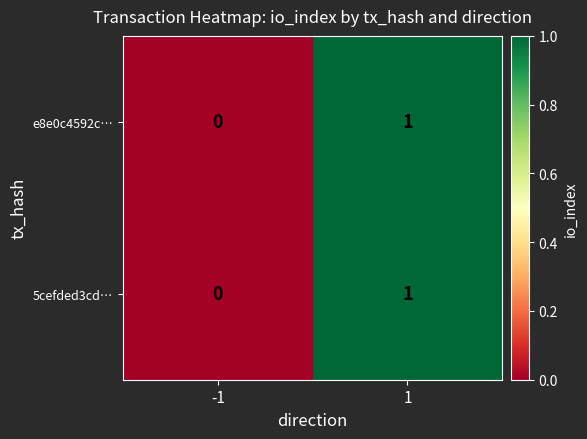

The e8e0c4592c… series shows 1 at 1. True or false?

True